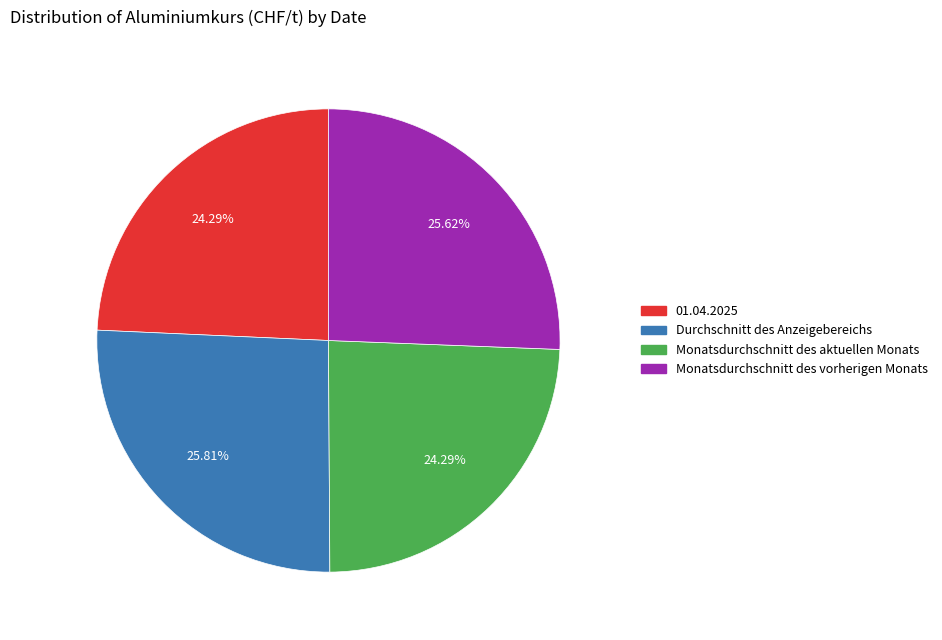

How many slices are in this pie chart?

4